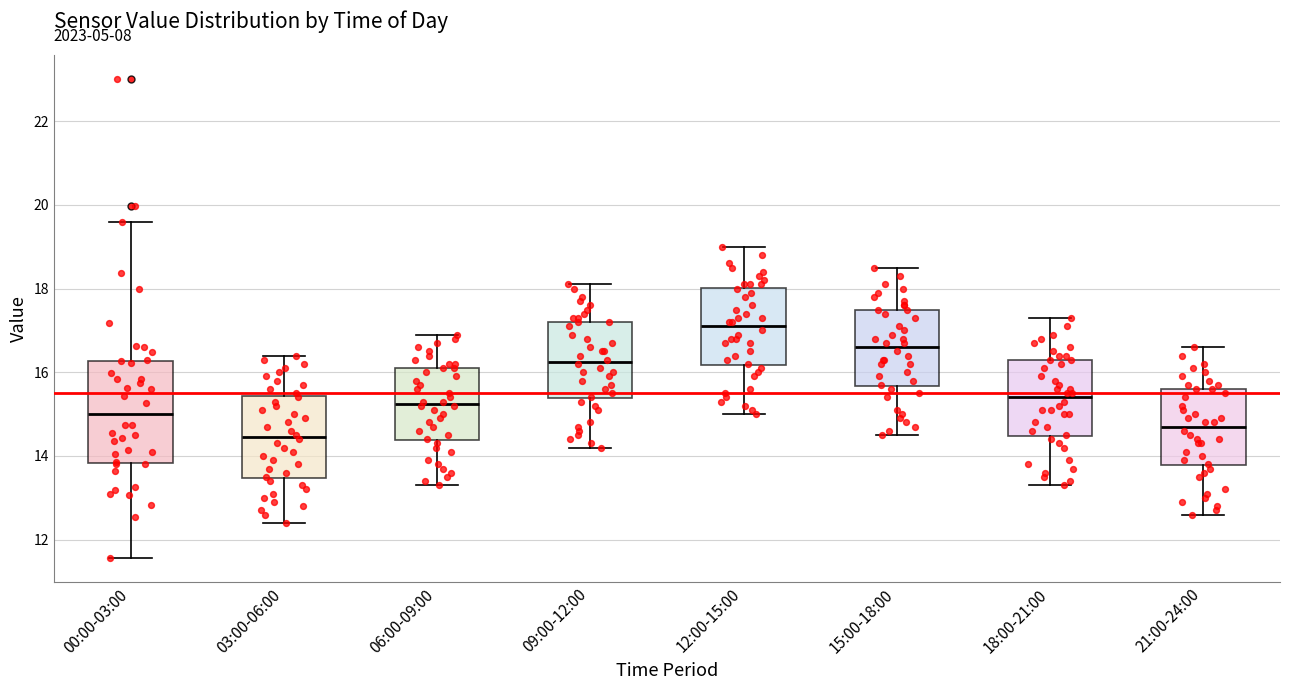

Reading left to right, transcribe this box plot: for each box, give where its median line is, the range the box spans, and where its two whiskers end, as read against the y-axis. The values are not printed on the chart, so give them approximately, as read against the axis.

00:00-03:00: median 15.0, box 13.8 to 16.2, whiskers 11.6 to 19.6
03:00-06:00: median 14.4, box 13.4 to 15.4, whiskers 12.4 to 16.4
06:00-09:00: median 15.2, box 14.4 to 16.2, whiskers 13.4 to 17.0
09:00-12:00: median 16.2, box 15.4 to 17.2, whiskers 14.2 to 18.2
12:00-15:00: median 17.2, box 16.2 to 18.0, whiskers 15.0 to 19.0
15:00-18:00: median 16.6, box 15.6 to 17.6, whiskers 14.6 to 18.6
18:00-21:00: median 15.4, box 14.4 to 16.4, whiskers 13.4 to 17.4
21:00-24:00: median 14.8, box 13.8 to 15.6, whiskers 12.6 to 16.6